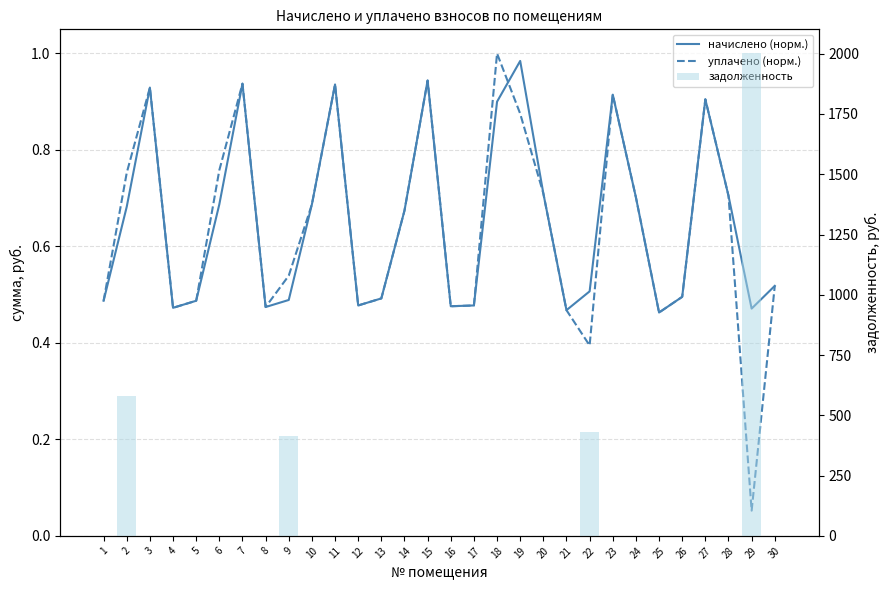

What is the average value of the уплачено (норм.) series?

0.6